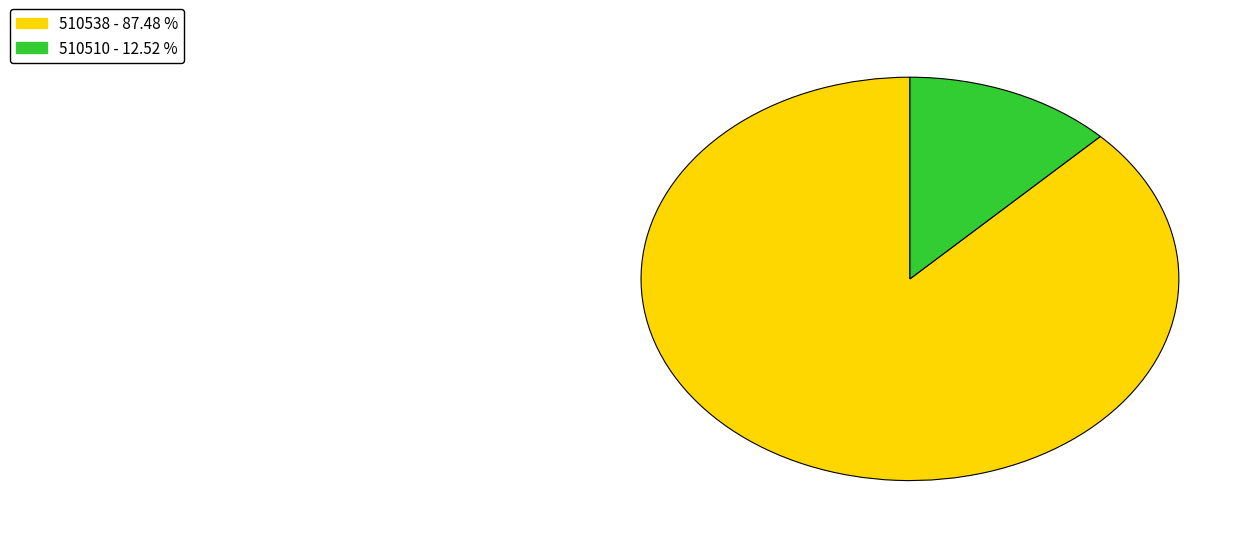

Which category has the biggest portion of the pie?

510538